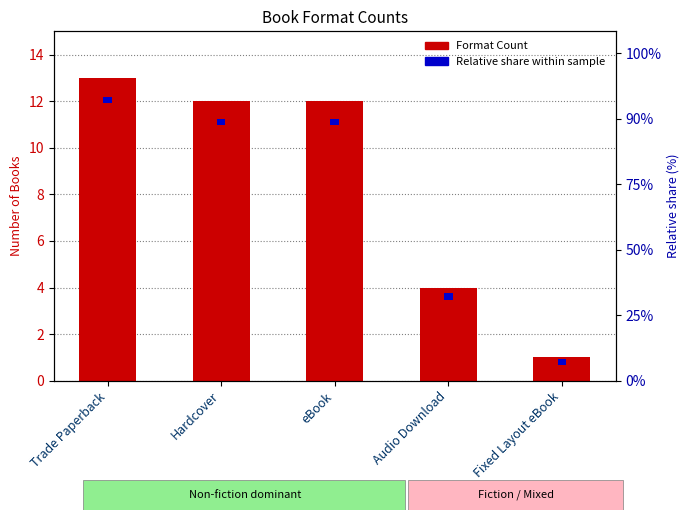

The value of Format Count at Trade Paperback is 13.0. True or false?

True